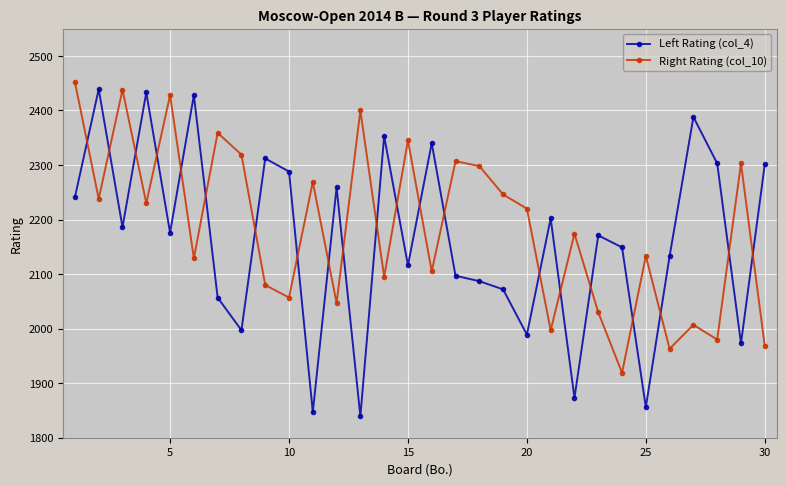

Which series has the largest range (max minus min)?

Left Rating (col_4)